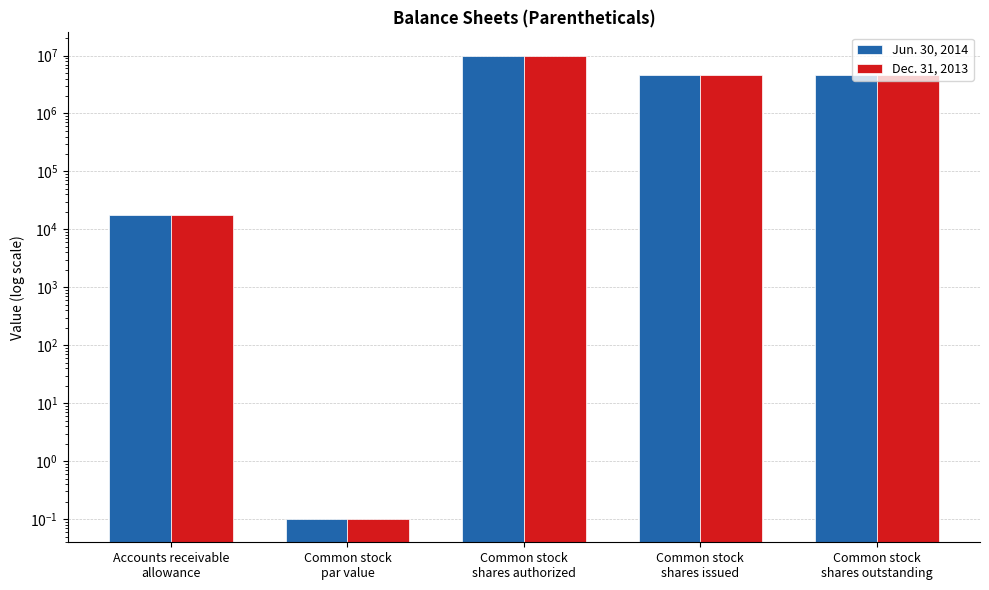

What is the difference between the Jun. 30, 2014 values at Common stock
shares authorized and Common stock
par value?

9999999.9